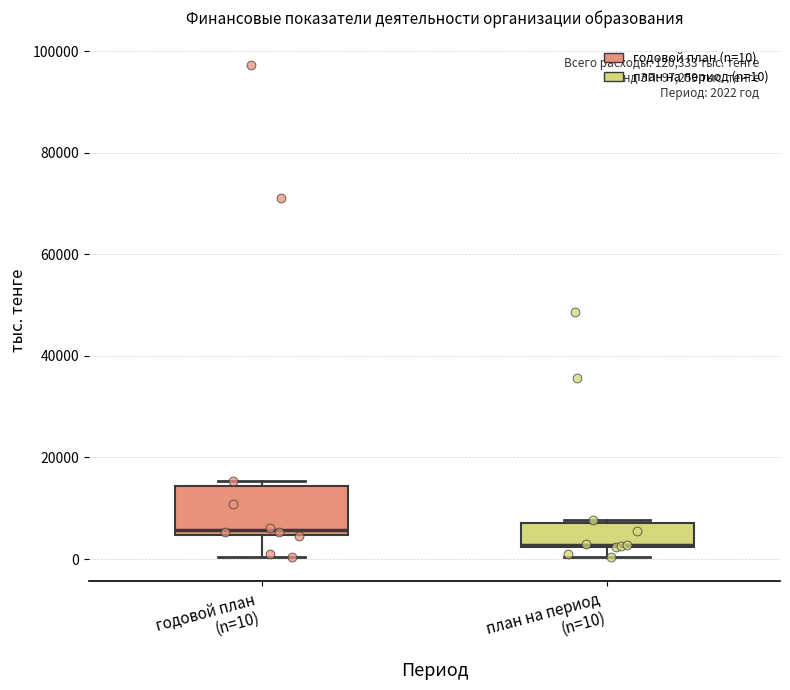

Comparing the boxes themselves (not the whiskers), which one is the tallest?

годовой план (n=10)